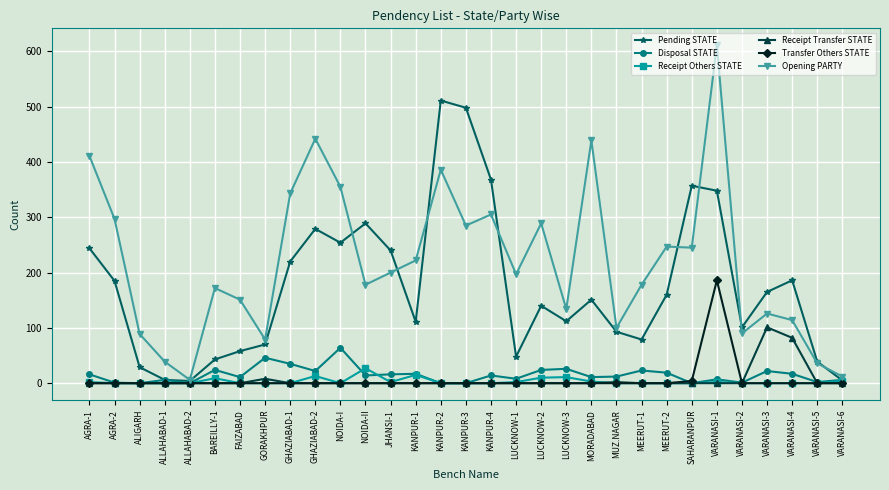

What is the greatest value displayed?

611